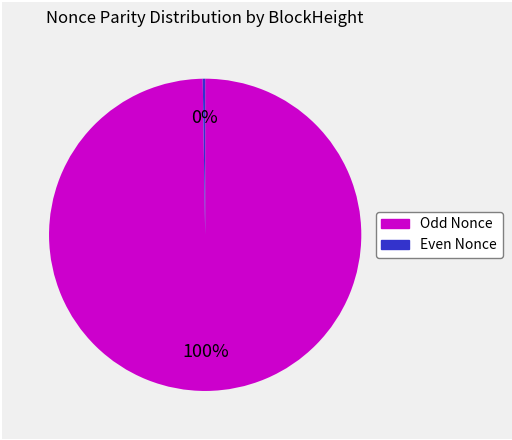

Is there any slice that represents more than half of the pie?

Yes